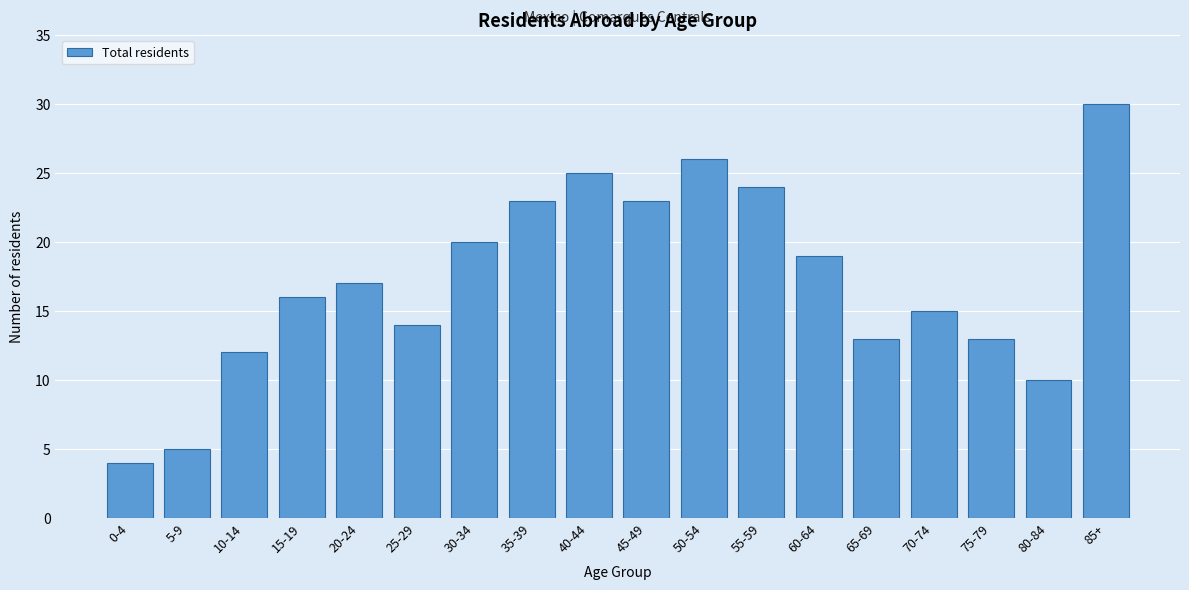

Reading left to right, extract all data points from this chart.

0-4=4	5-9=5	10-14=12	15-19=16	20-24=17	25-29=14	30-34=20	35-39=23	40-44=25	45-49=23	50-54=26	55-59=24	60-64=19	65-69=13	70-74=15	75-79=13	80-84=10	85+=30